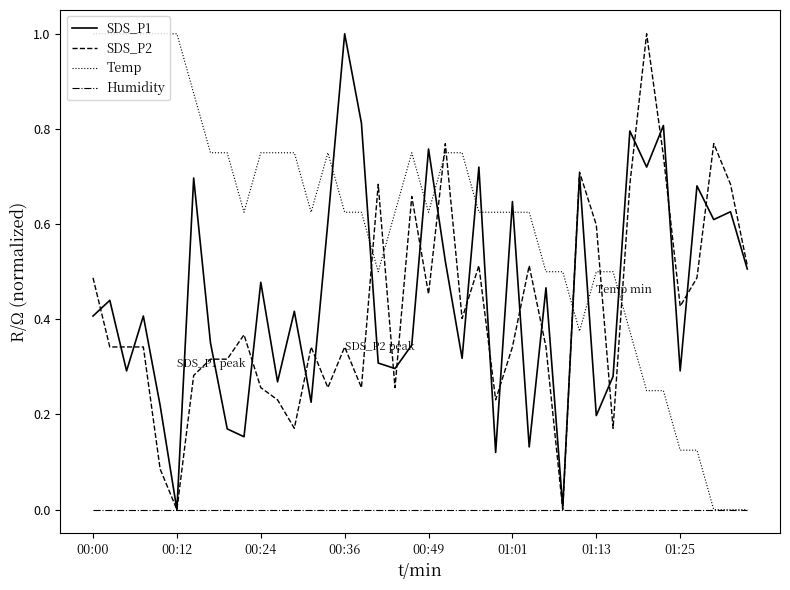

True or false: Temp and SDS_P2 intersect in this chart.

True